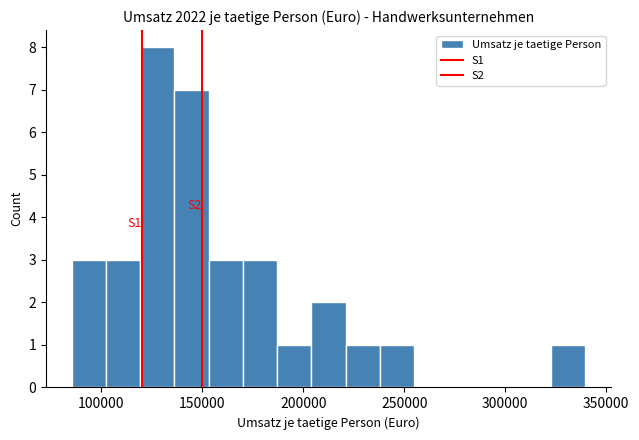

Read against the x-axis, roughly where is the centre of the tallest bar?

130000